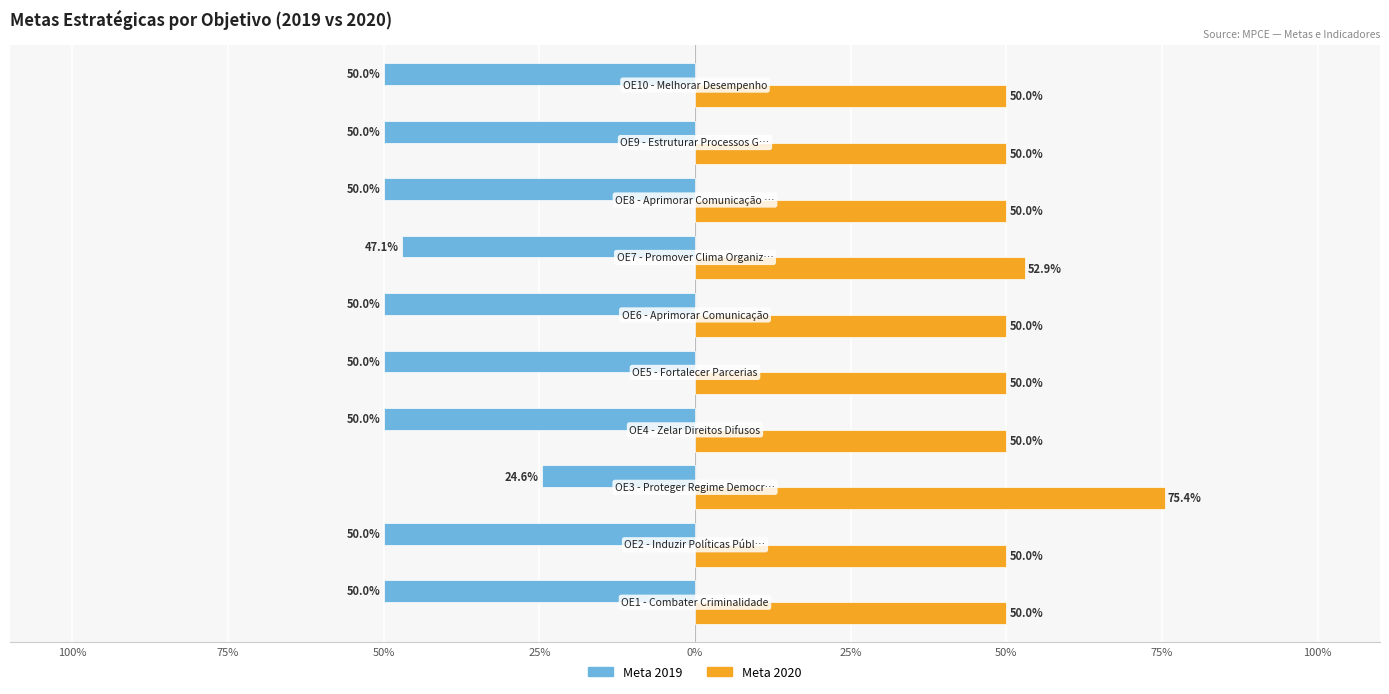

What are all the series names shown in the legend?

Meta 2019, Meta 2020